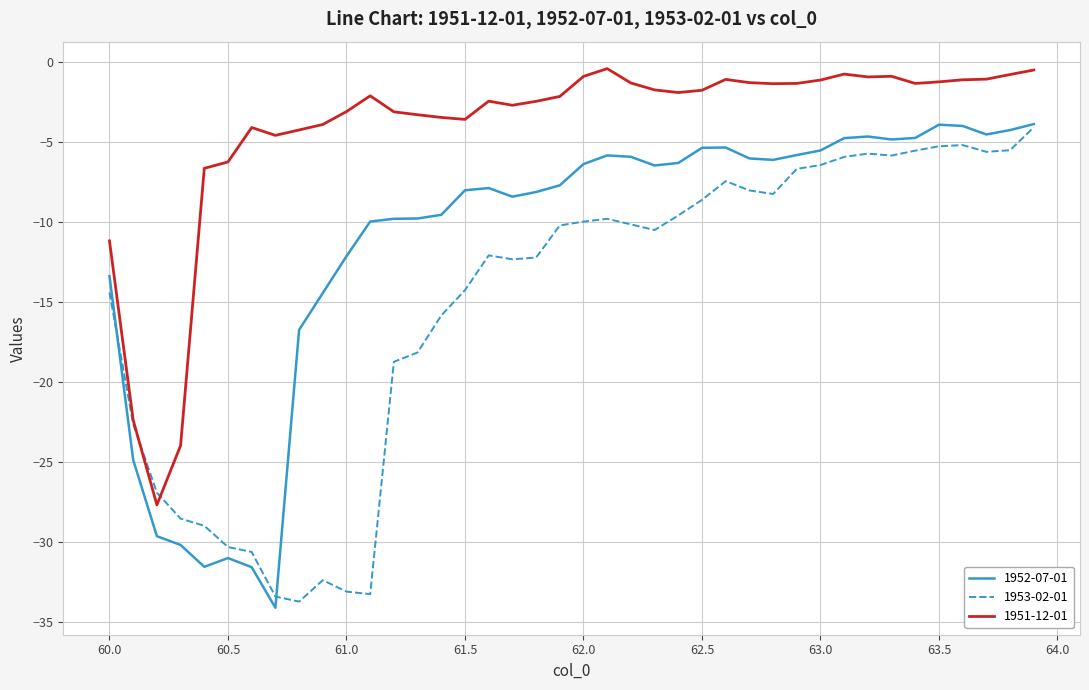

What is the smallest value displayed?

-34.1